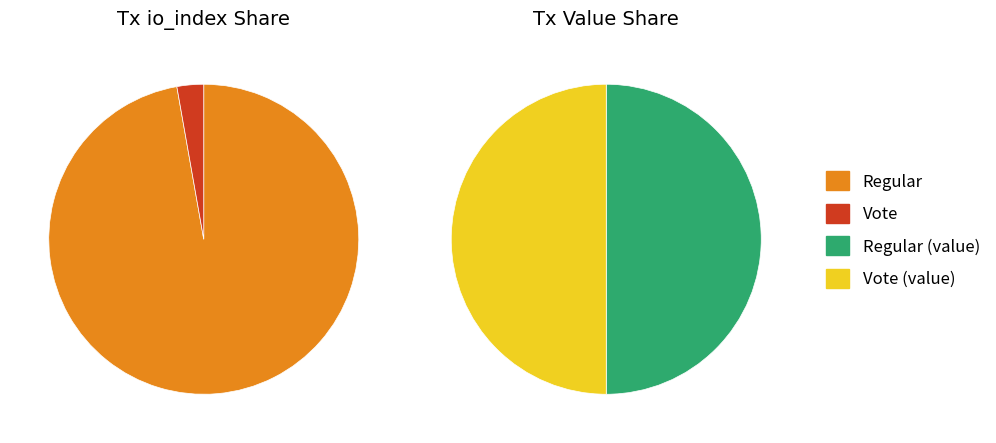

To the nearest percent, what is the average slice percentage?

50%